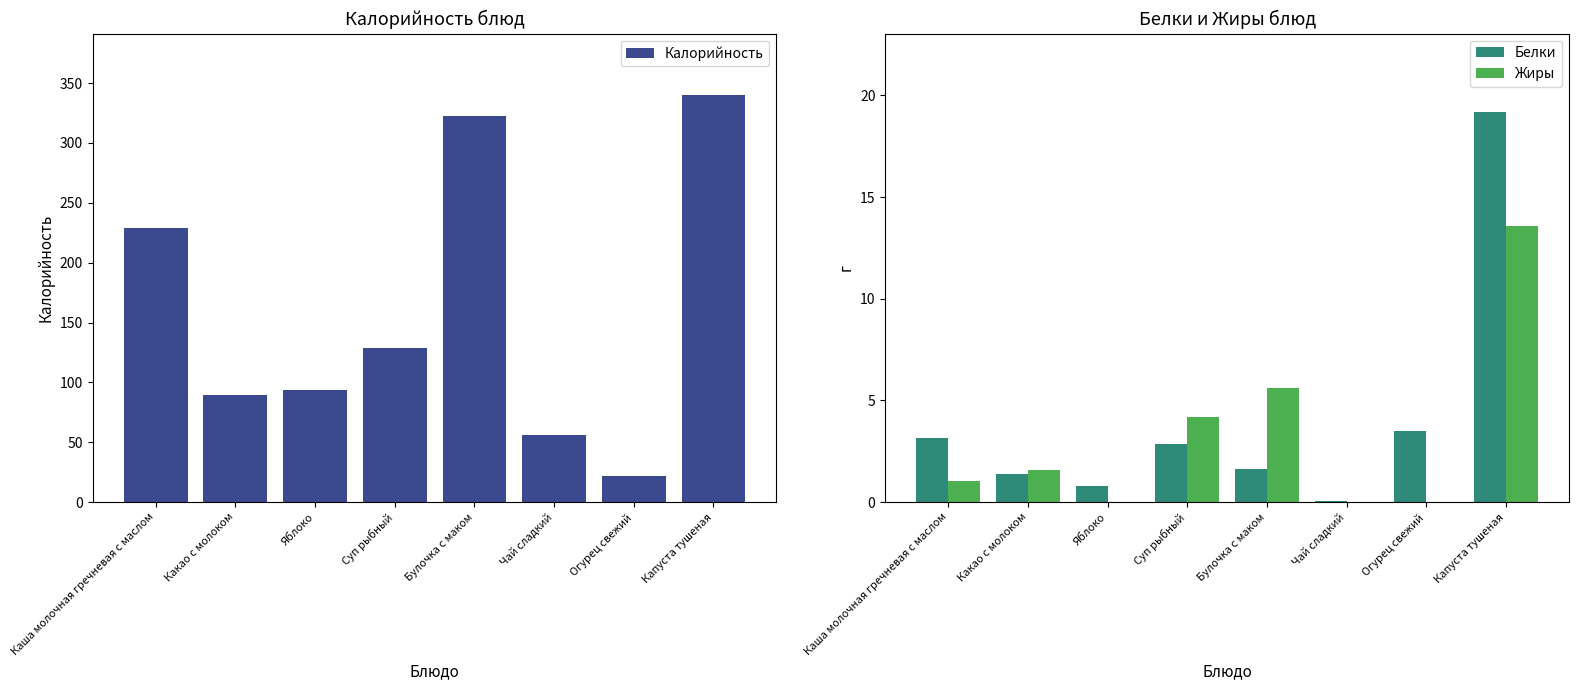

At which label does Жиры first exceed 1?

Каша молочная гречневая с маслом